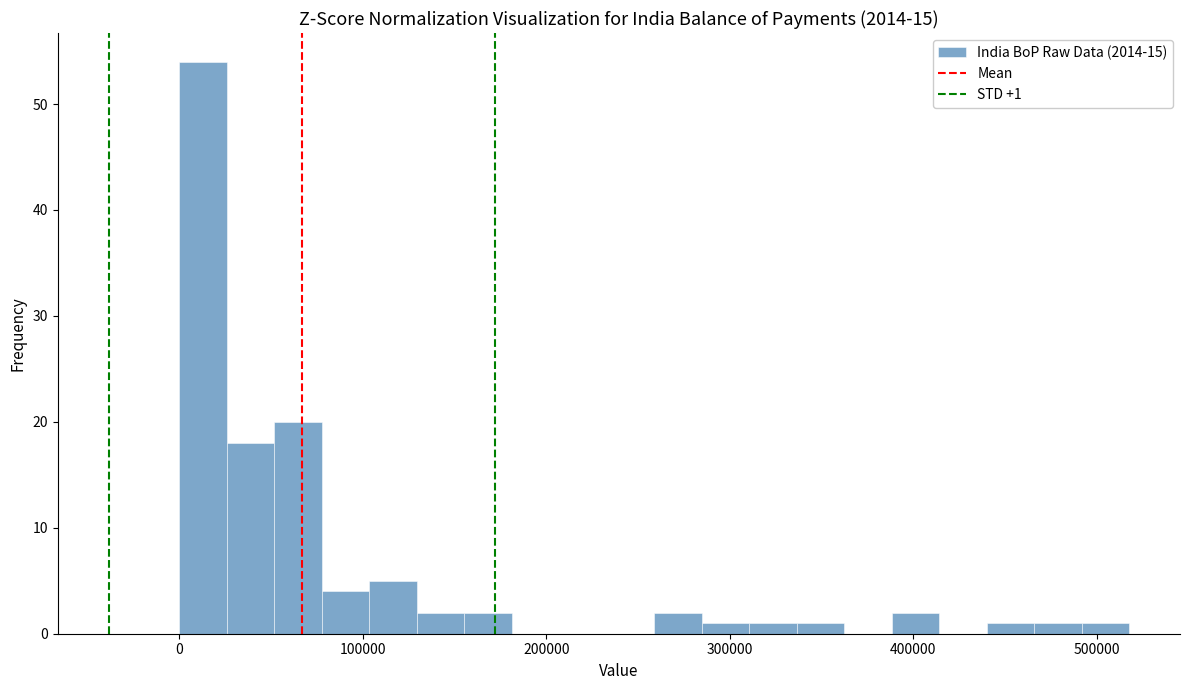

Read against the x-axis, roughly where is the centre of the tallest bar?

10000